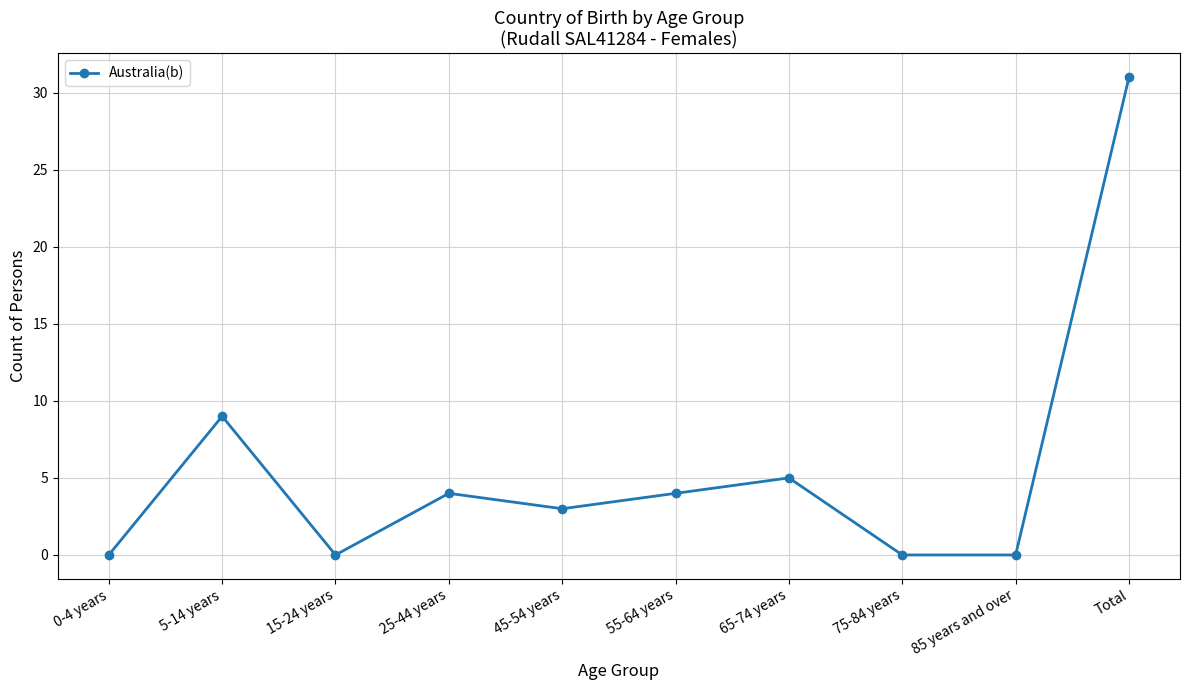

What is the label of the 1st point from the left?

0-4 years